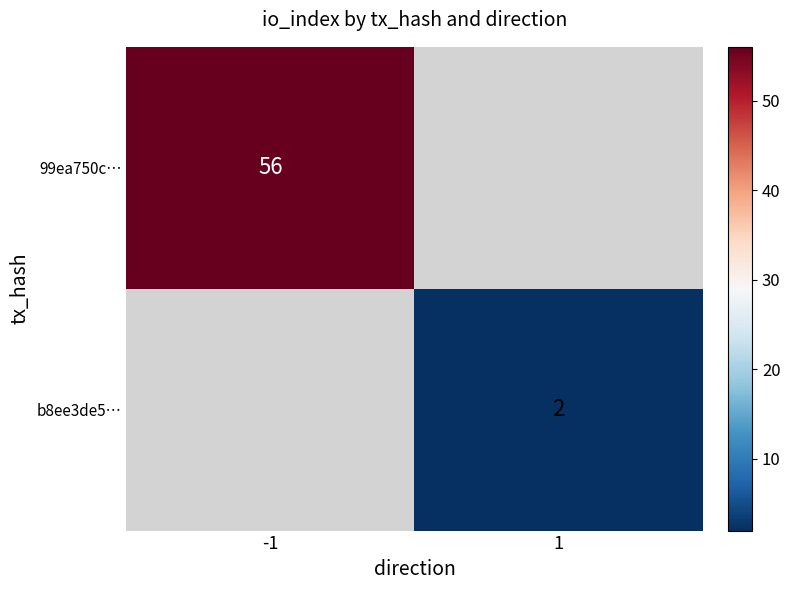

Rank the series at -1 from lowest to highest value.

99ea750c…, b8ee3de5…